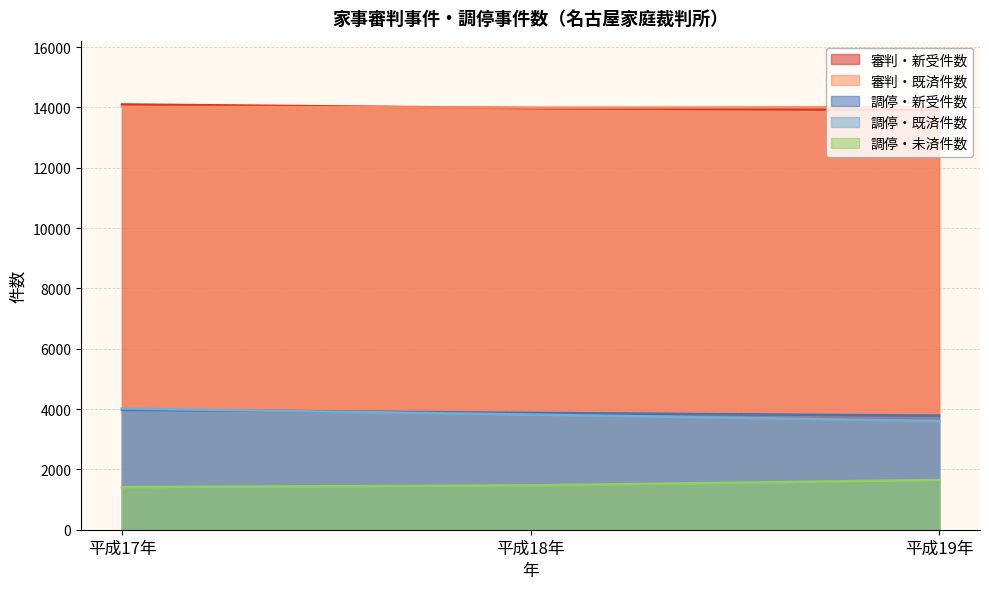

What are all the series names shown in the legend?

審判・新受件数, 審判・既済件数, 調停・新受件数, 調停・既済件数, 調停・未済件数